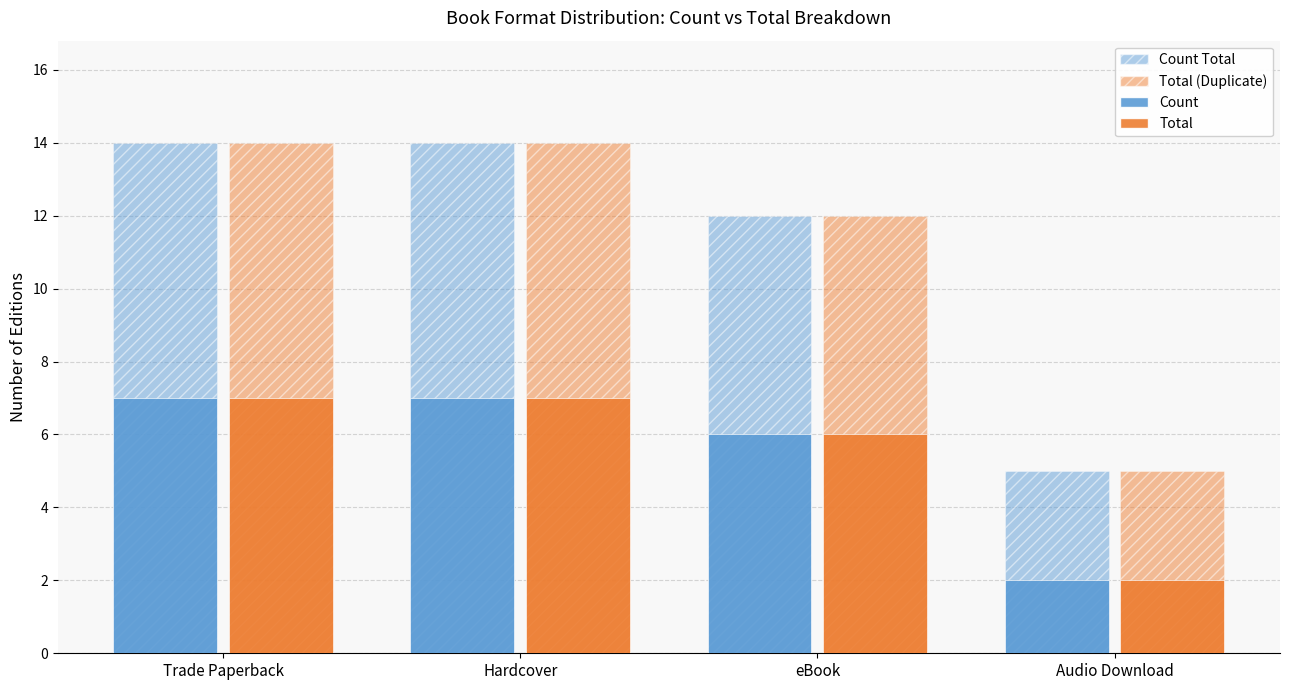

Count the number of data series in this chart.

4